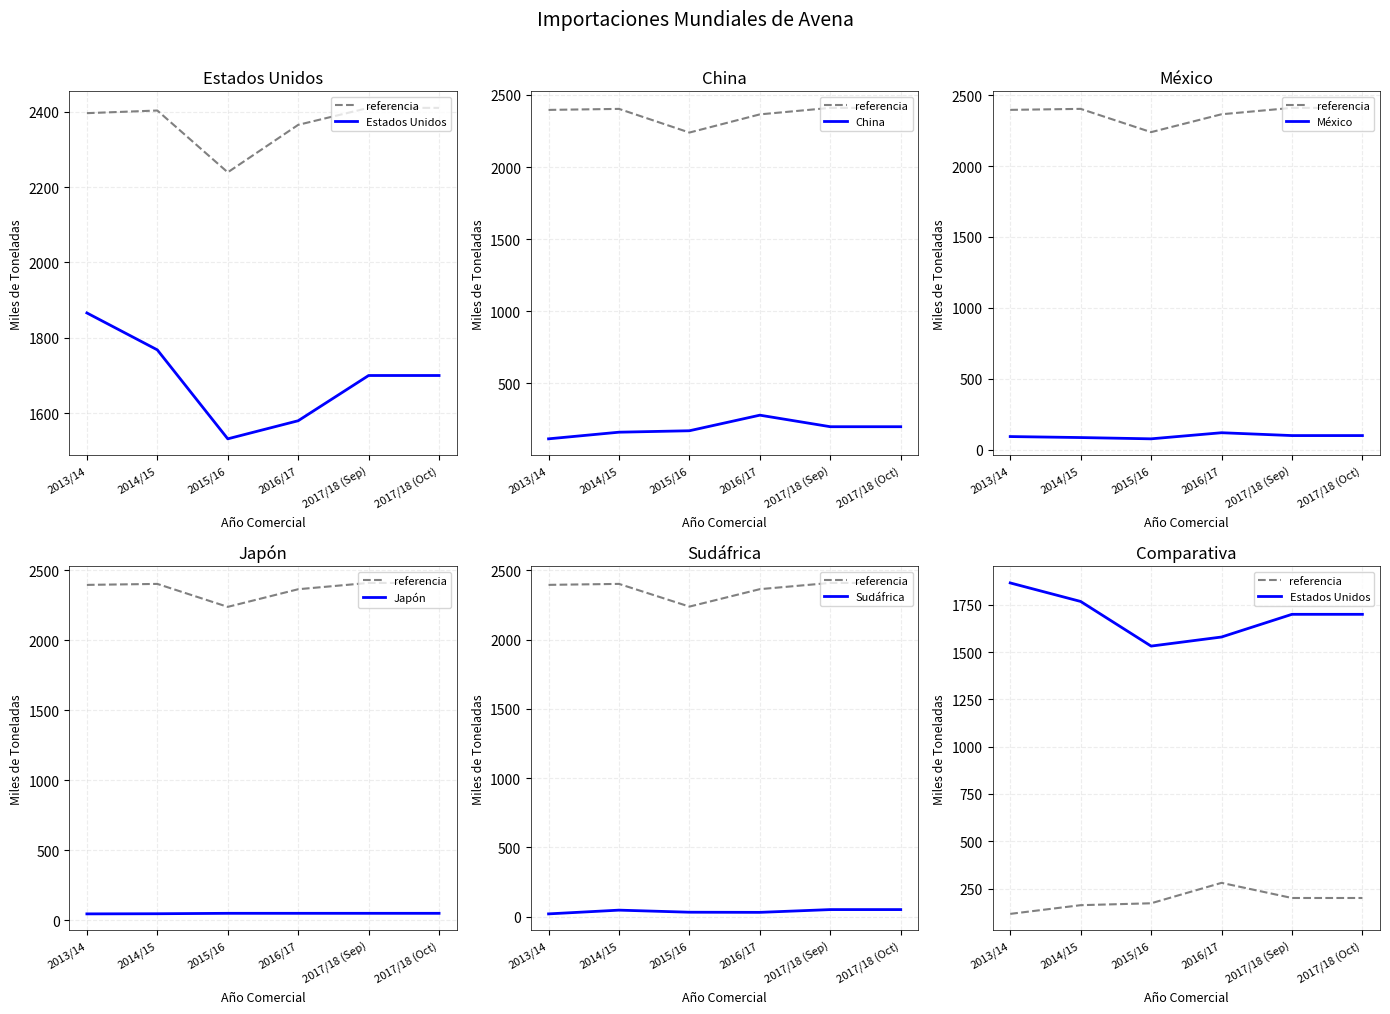

List the labels in order of referencia value, smallest first.

2013/14, 2014/15, 2015/16, 2017/18 (Sep), 2017/18 (Oct), 2016/17